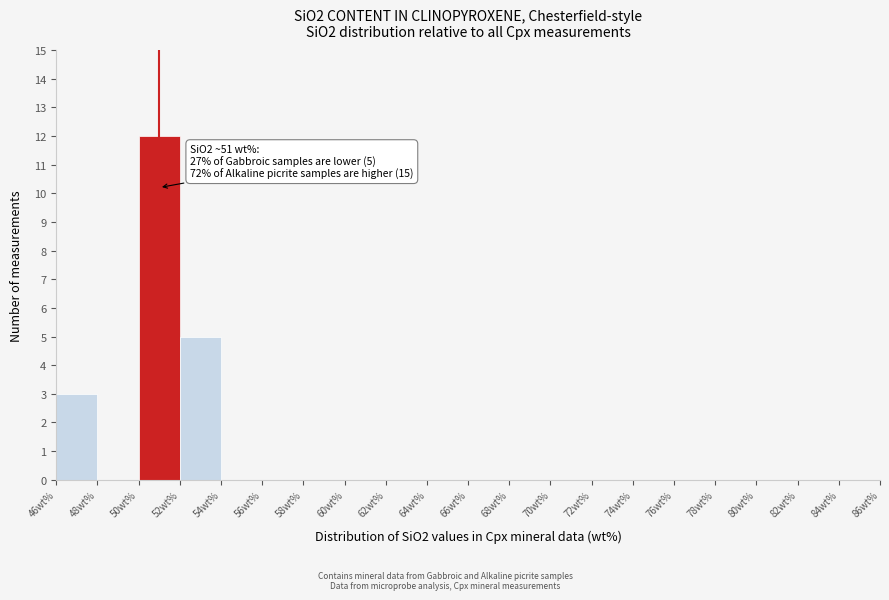

Over which range of the x-axis is the bar tallest?

50 to 52